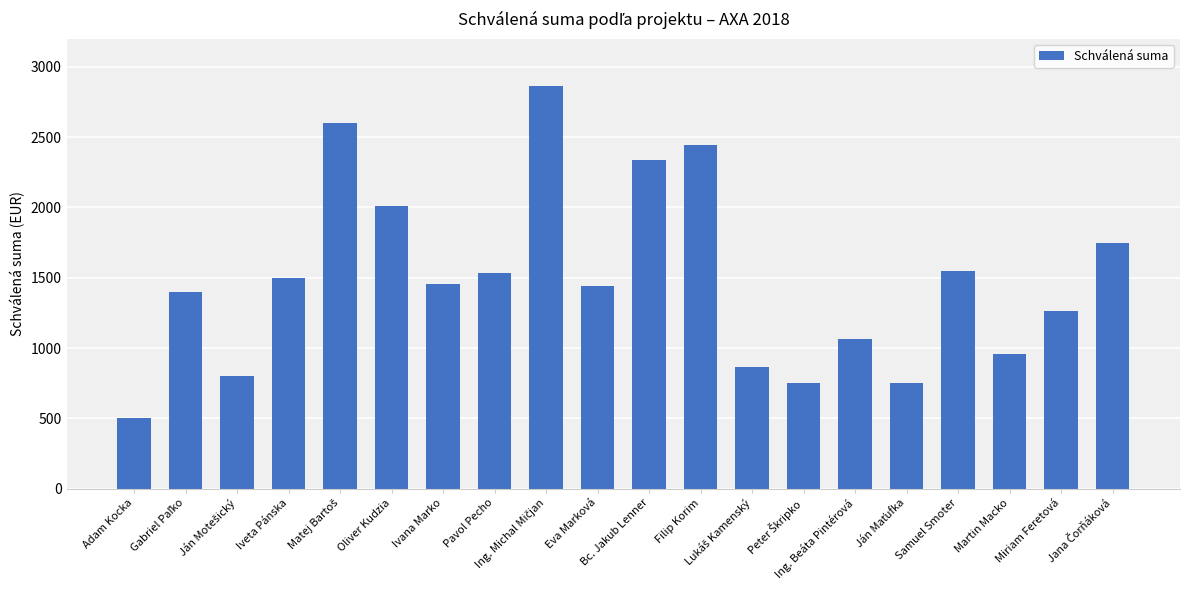

What is the difference between the second highest and second lowest values?

1847.0